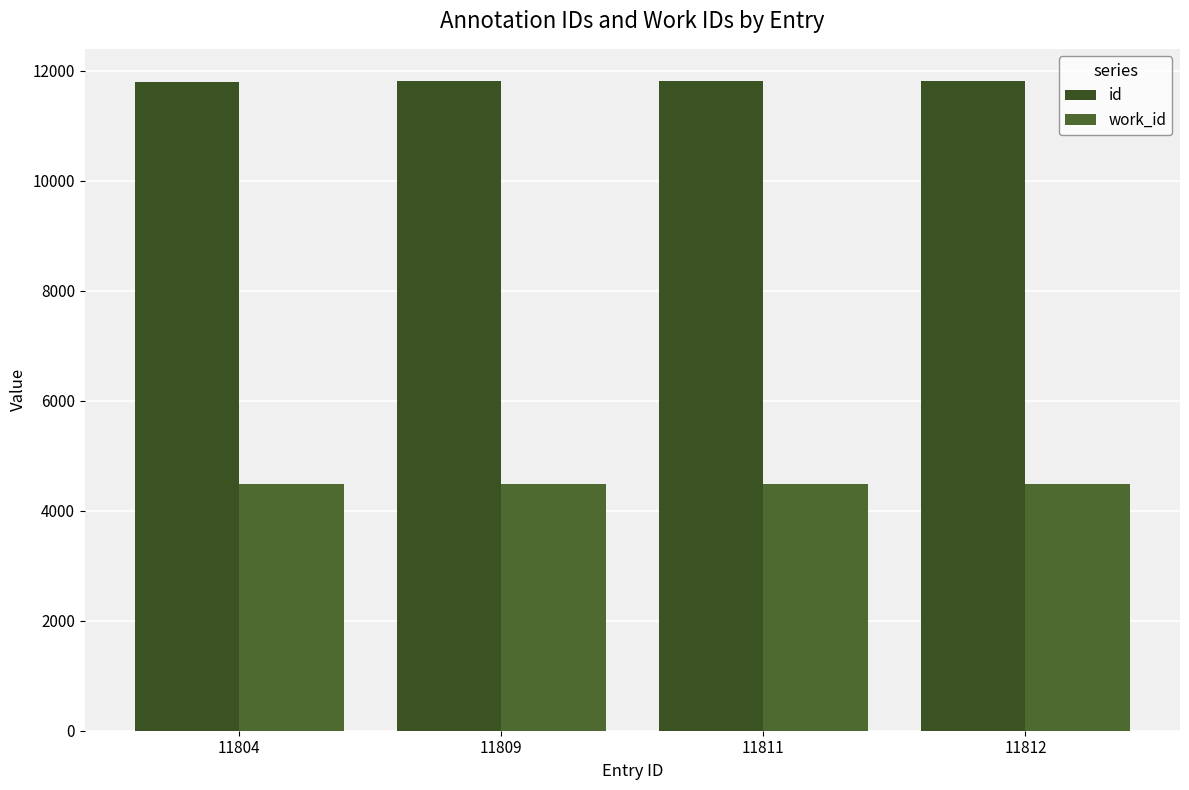

What is the smallest value displayed?

4493